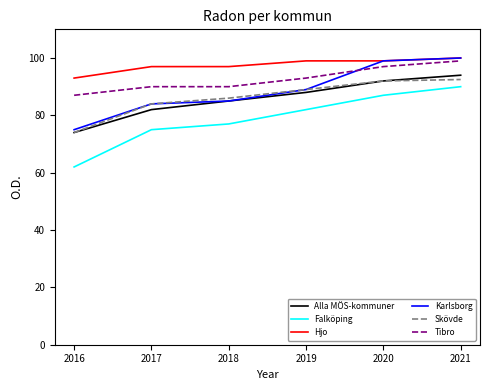

What is the difference between the highest and lowest values at 2018?

20.0